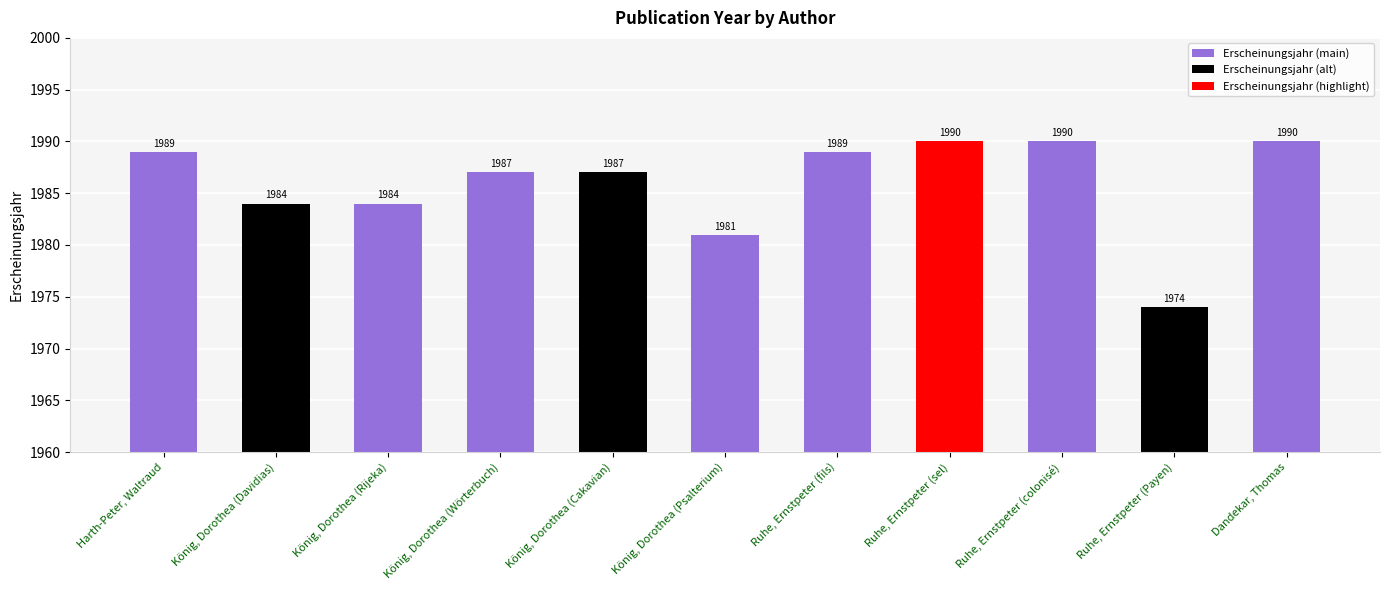

What is the sum of the values at König, Dorothea (Psalterium) and König, Dorothea (Rijeka)?

3965